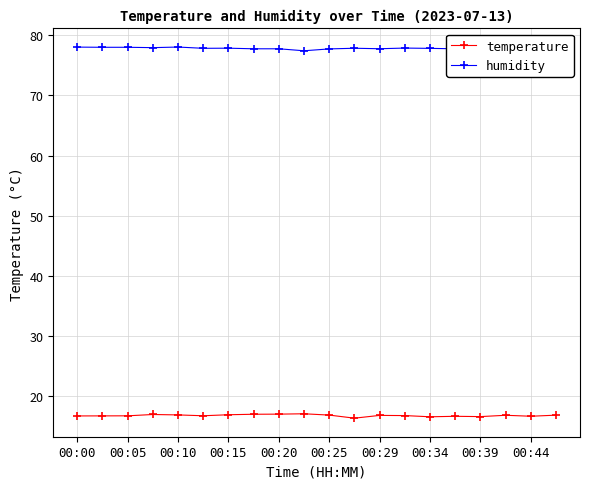

True or false: temperature has more than 0 points higher than both neighbors.

True